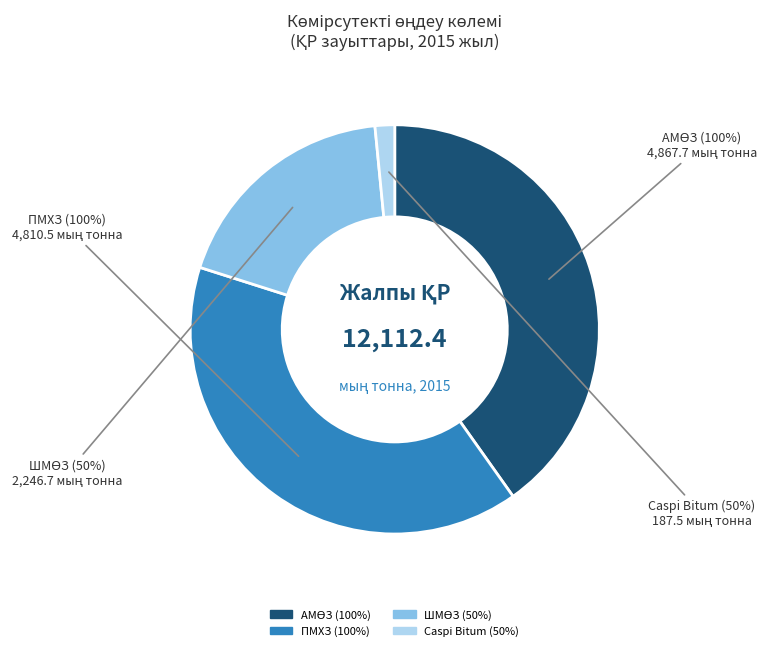

To the nearest percent, what percentage of the pie is ШМӨЗ (50%)?

19%